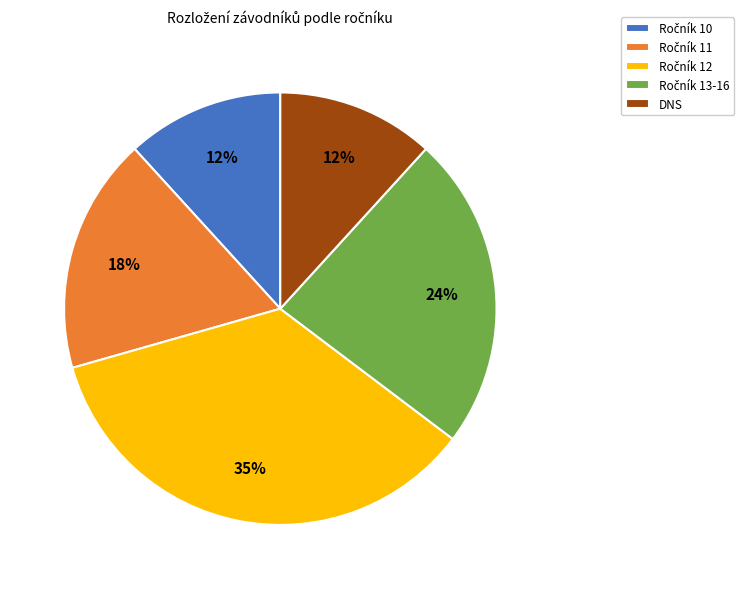

Is there a majority slice in this chart?

No